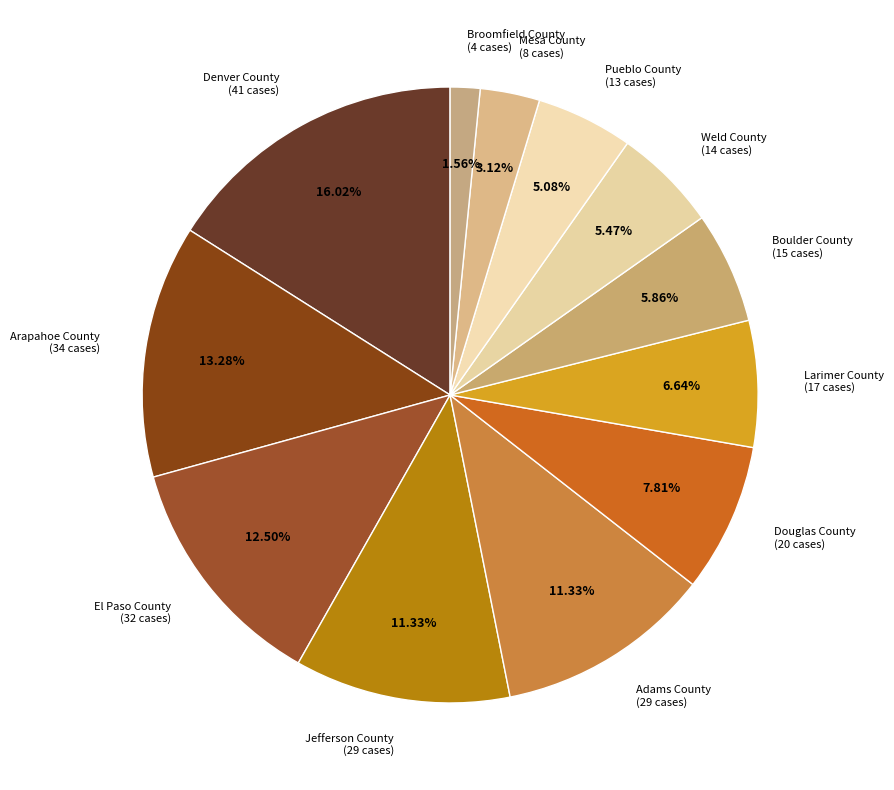

Is it true that Weld County is 5% of the pie?

True